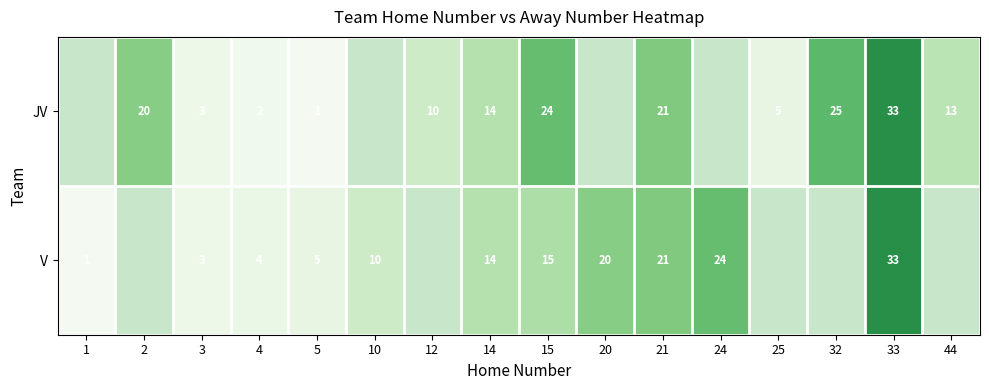

At which label does row_1 first exceed 15?

20